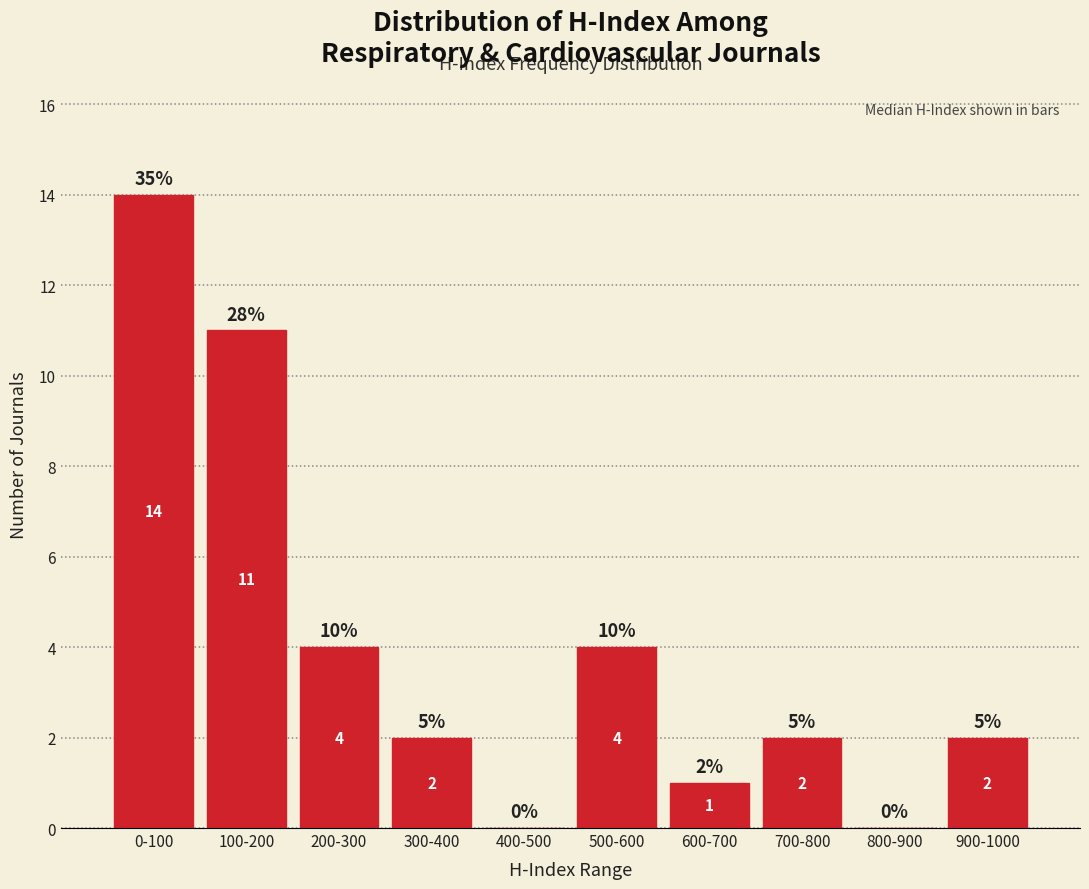

Reading right to left, list all the values displayed in this chart.

900-1000=2	800-900=0	700-800=2	600-700=1	500-600=4	400-500=0	300-400=2	200-300=4	100-200=11	0-100=14